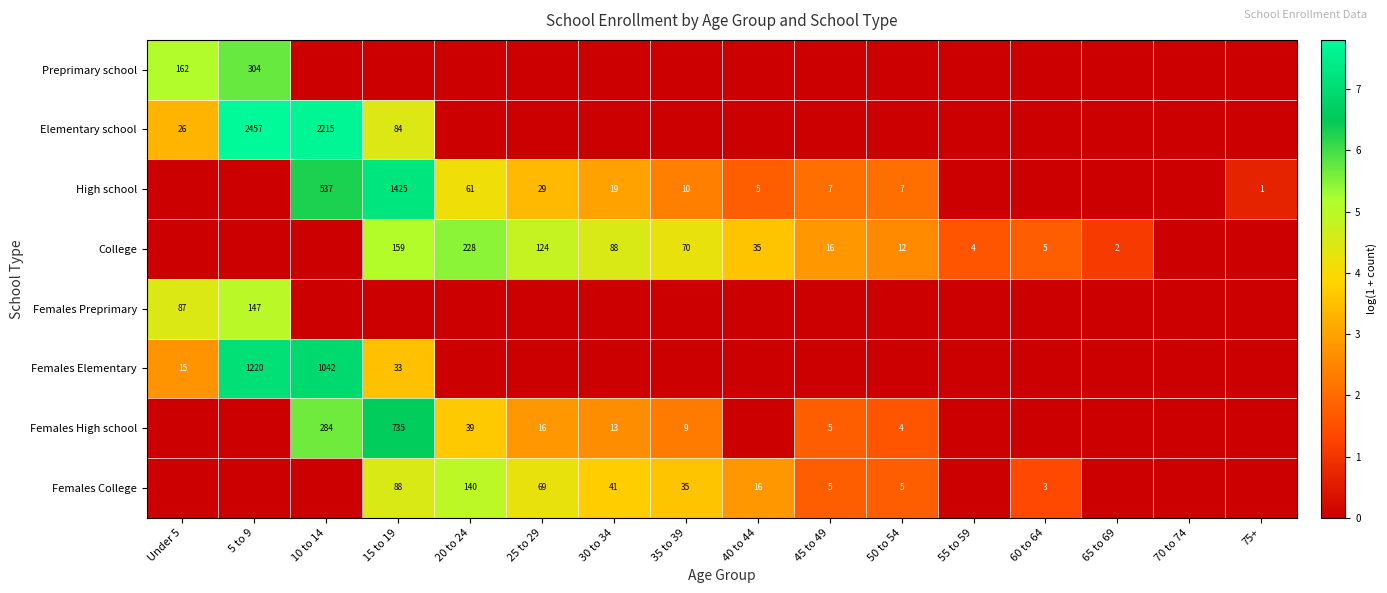

True or false: Females College has a value of 140 at 20 to 24.

True